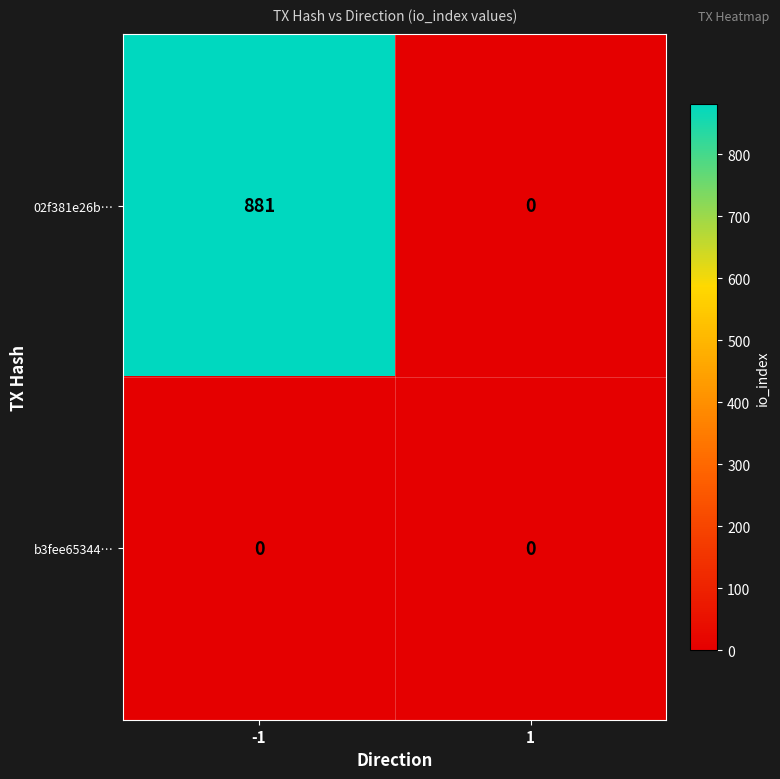

List the series in order of their overall mean, lowest first.

b3fee65344…, 02f381e26b…